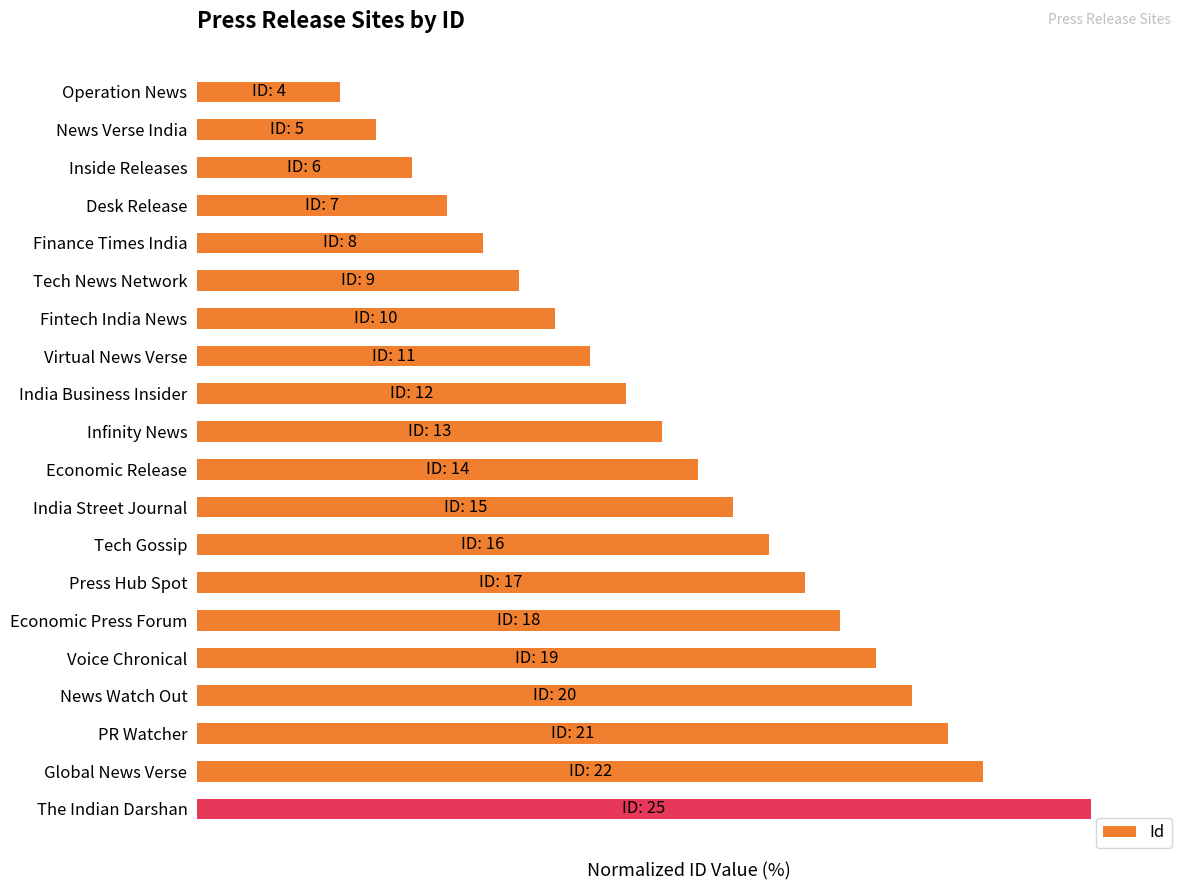

Rank the categories by value from highest to lowest.

The Indian Darshan, Global News Verse, PR Watcher, News Watch Out, Voice Chronical, Economic Press Forum, Press Hub Spot, Tech Gossip, India Street Journal, Economic Release, Infinity News, India Business Insider, Virtual News Verse, Fintech India News, Tech News Network, Finance Times India, Desk Release, Inside Releases, News Verse India, Operation News